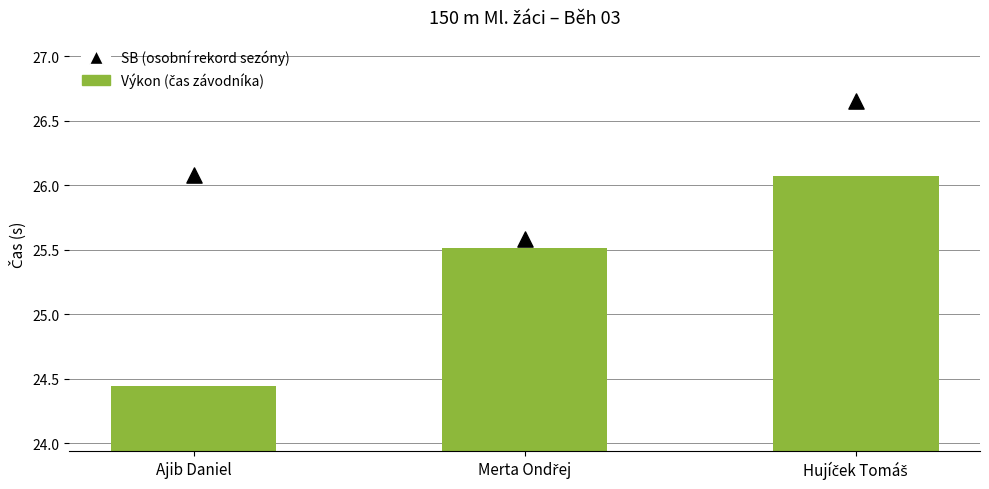

Which series has the largest total across all categories?

SB (osobní rekord sezóny)